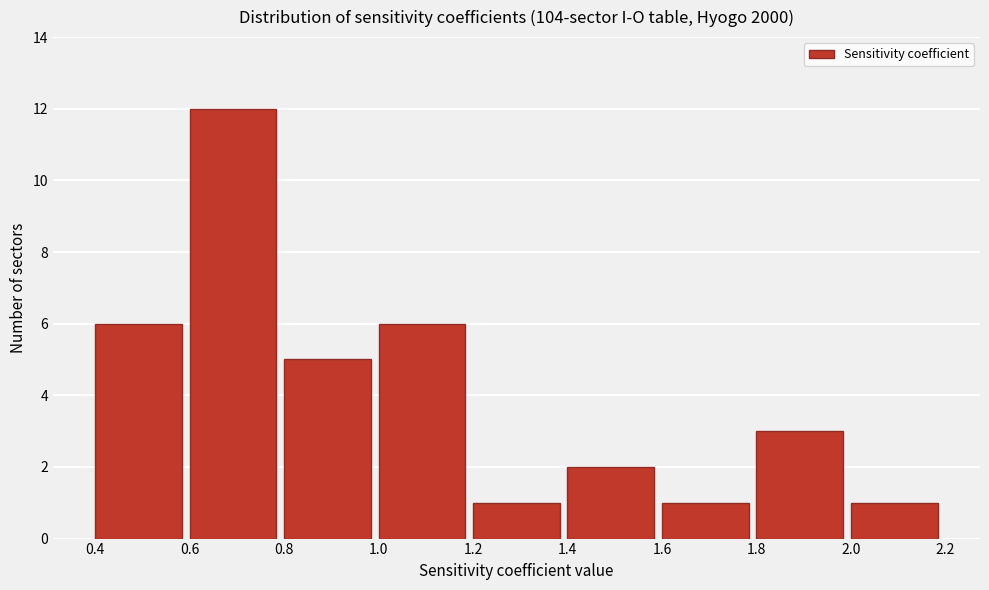

Reading left to right, list every bar in this chart as the range it spans on the x-axis followed by its height. The values are not printed on the chart, so give them approximately, as read against the axis.

0.4 to 0.6: 6
0.6 to 0.8: 12
0.8 to 1.0: 5
1.0 to 1.2: 6
1.2 to 1.4: 1
1.4 to 1.6: 2
1.6 to 1.8: 1
1.8 to 2.0: 3
2.0 to 2.2: 1